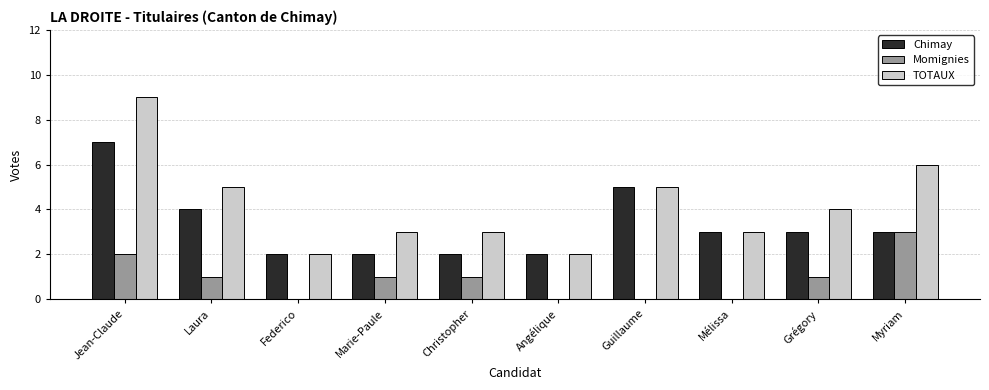

What is the spread (max minus min) of values at Jean-Claude?

7